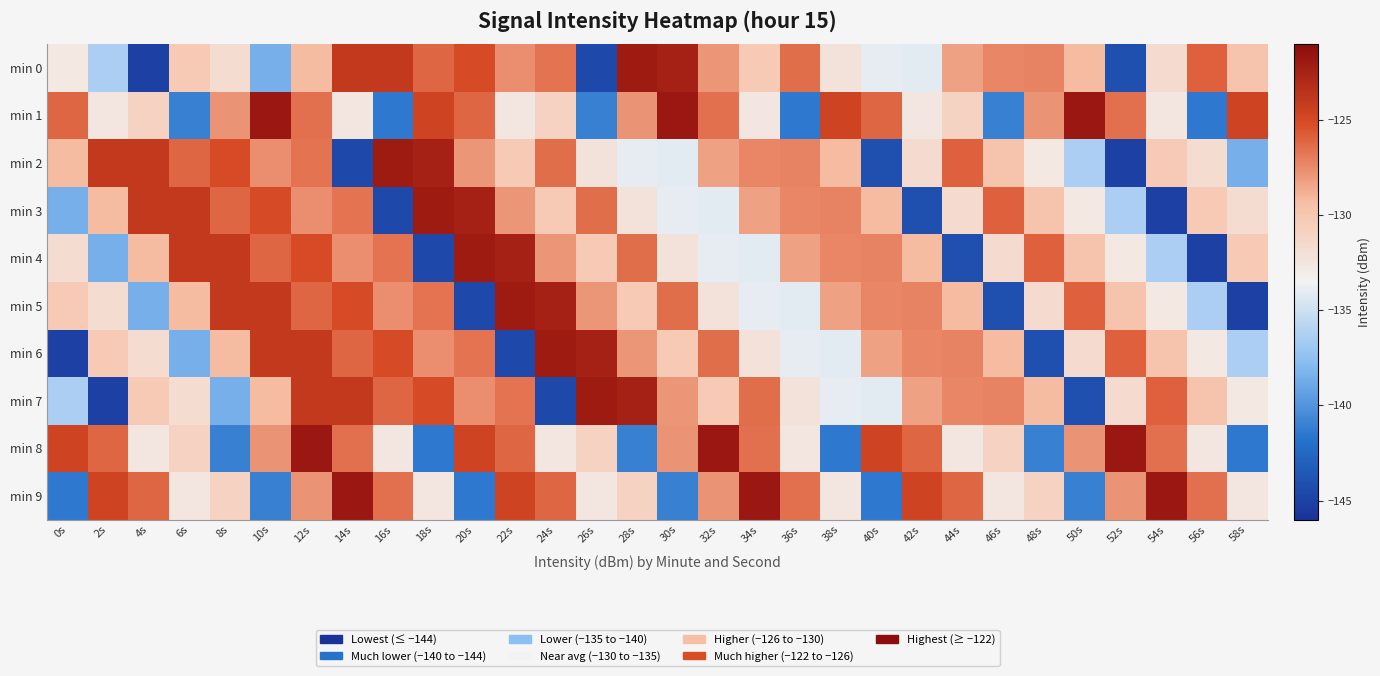

How many distinct data groups are displayed?

10